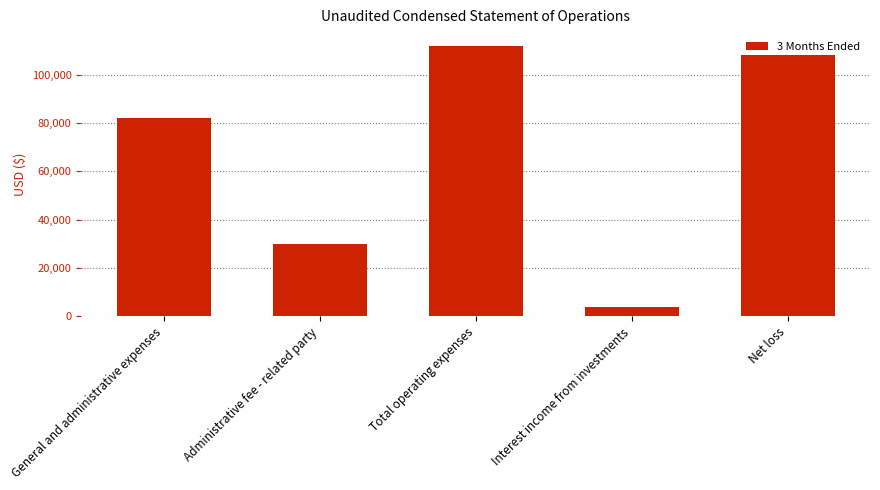

List the labels in order of value, largest first.

Total operating expenses, Net loss, General and administrative expenses, Administrative fee - related party, Interest income from investments